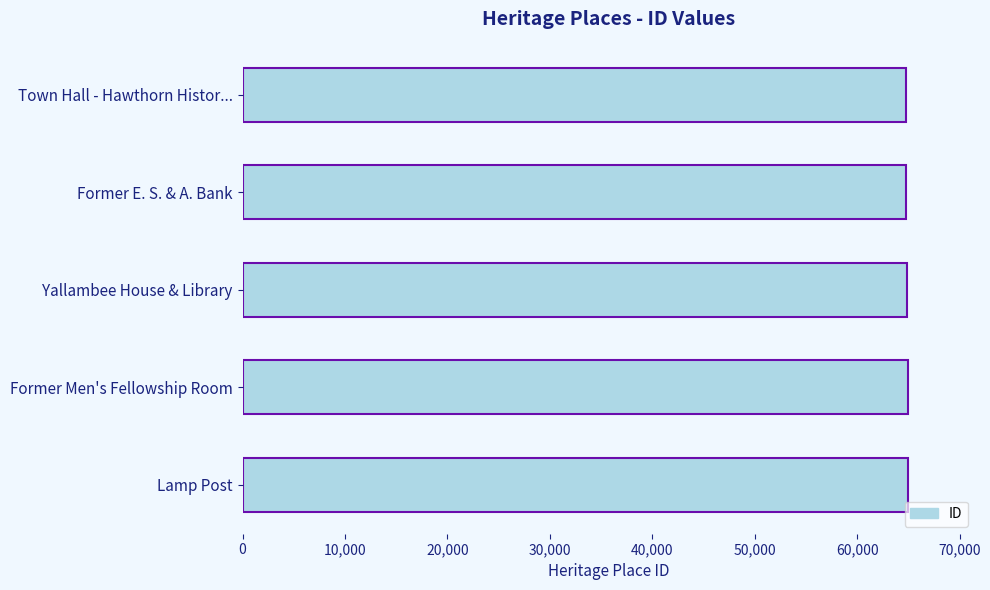

What is the difference between the maximum and minimum values?

275